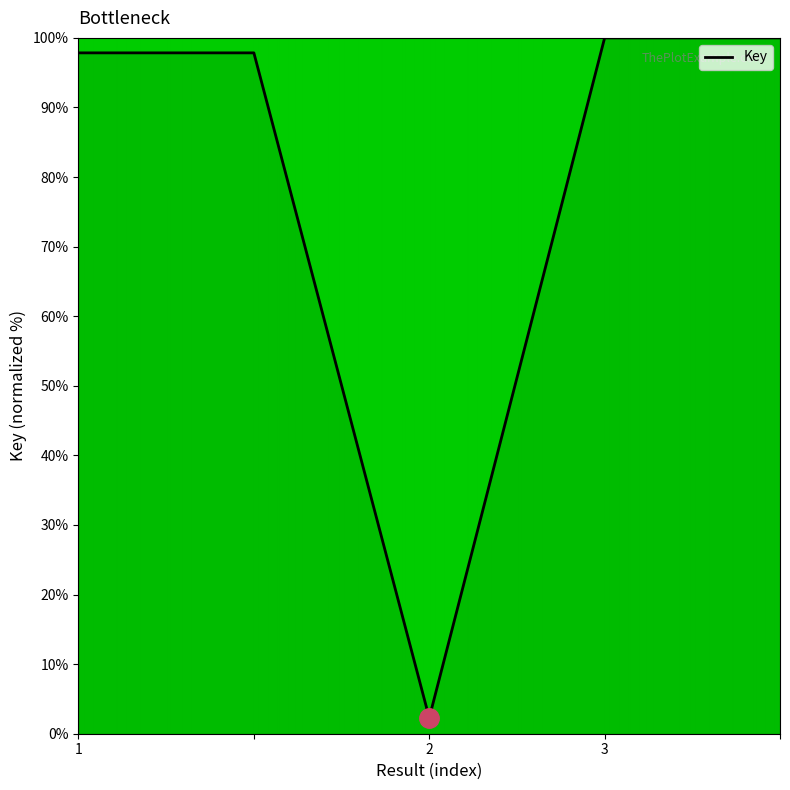

What is the sum of all values?

398.0